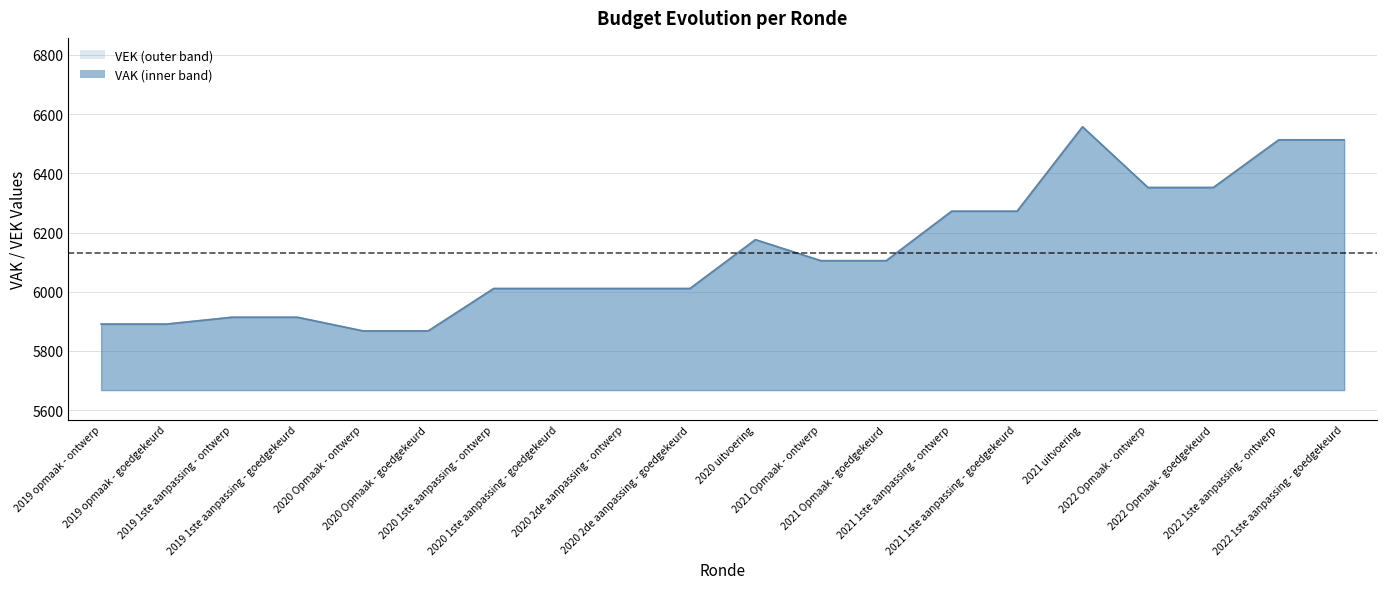

Reading left to right, list all the values displayed in this chart.

2019 opmaak - ontwerp=5891	2019 opmaak - goedgekeurd=5891	2019 1ste aanpassing - ontwerp=5914	2019 1ste aanpassing - goedgekeurd=5914	2020 Opmaak - ontwerp=5868	2020 Opmaak - goedgekeurd=5868	2020 1ste aanpassing - ontwerp=6011	2020 1ste aanpassing - goedgekeurd=6011	2020 2de aanpassing - ontwerp=6011	2020 2de aanpassing - goedgekeurd=6011	2020 uitvoering=6176	2021 Opmaak - ontwerp=6105	2021 Opmaak - goedgekeurd=6105	2021 1ste aanpassing - ontwerp=6272	2021 1ste aanpassing - goedgekeurd=6272	2021 uitvoering=6557	2022 Opmaak - ontwerp=6352	2022 Opmaak - goedgekeurd=6352	2022 1ste aanpassing - ontwerp=6513	2022 1ste aanpassing - goedgekeurd=6513